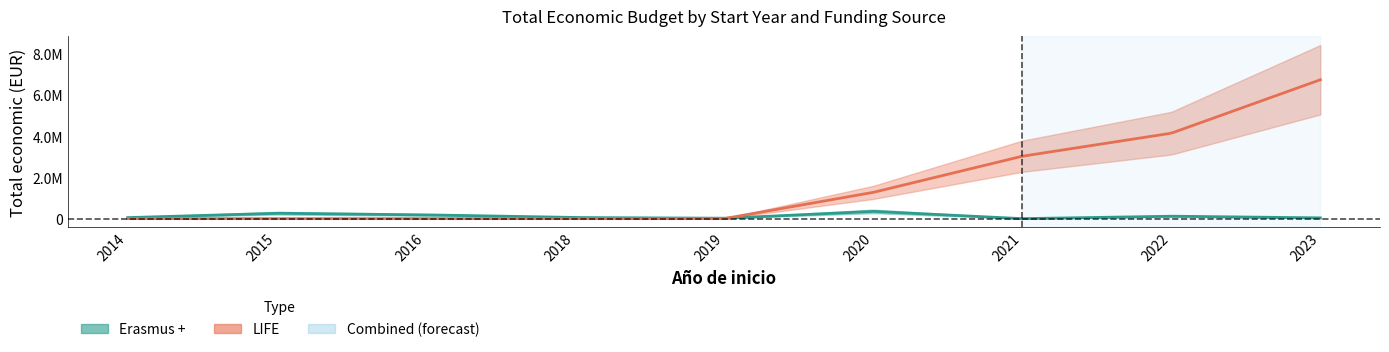

At which category does the chart reach its peak across all series?

2023